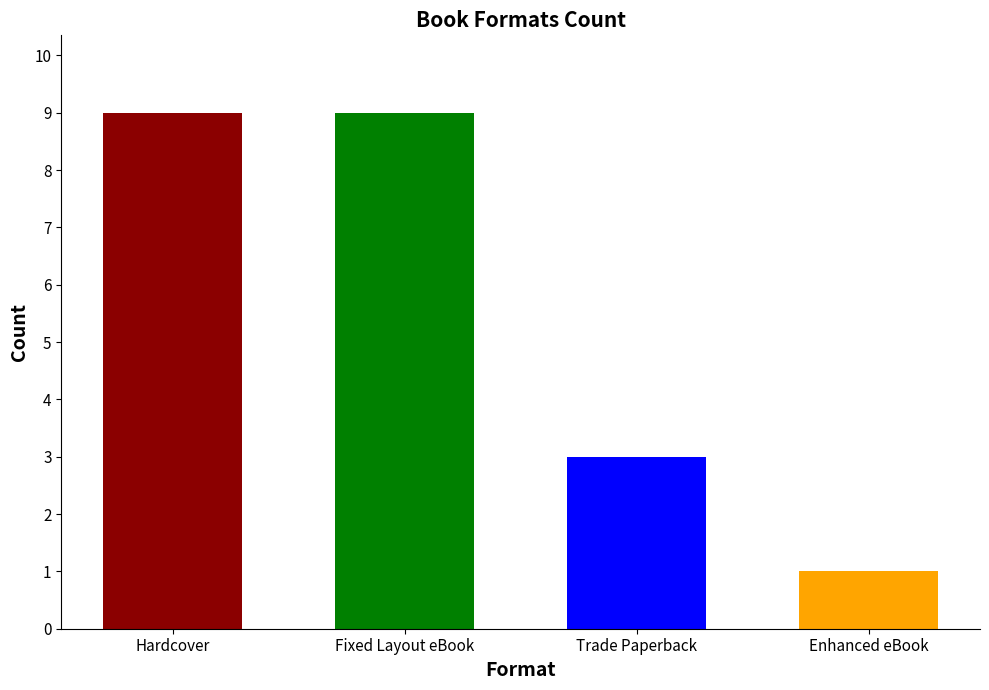

Reading left to right, extract all data points from this chart.

9	9	3	1